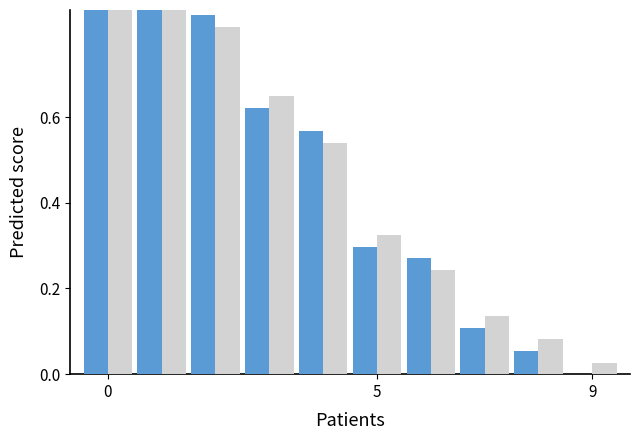

The Secondary series shows 0.2 at 3. True or false?

False